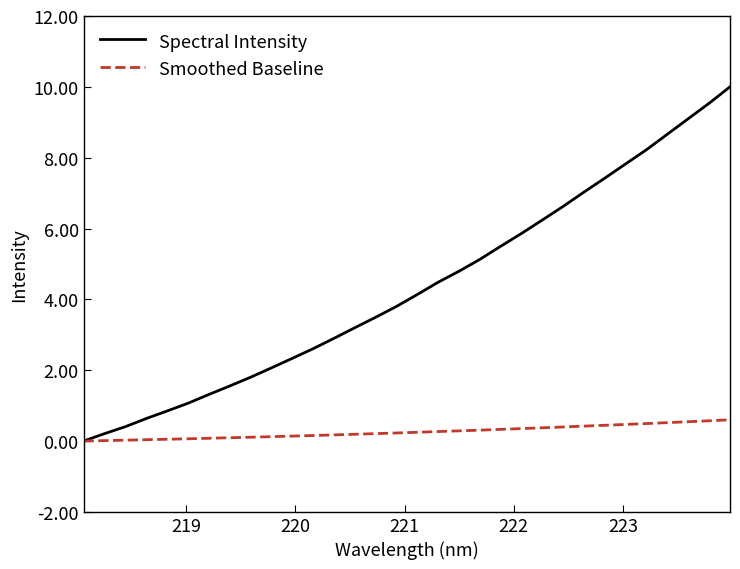

Which series has the largest total across all categories?

Spectral Intensity